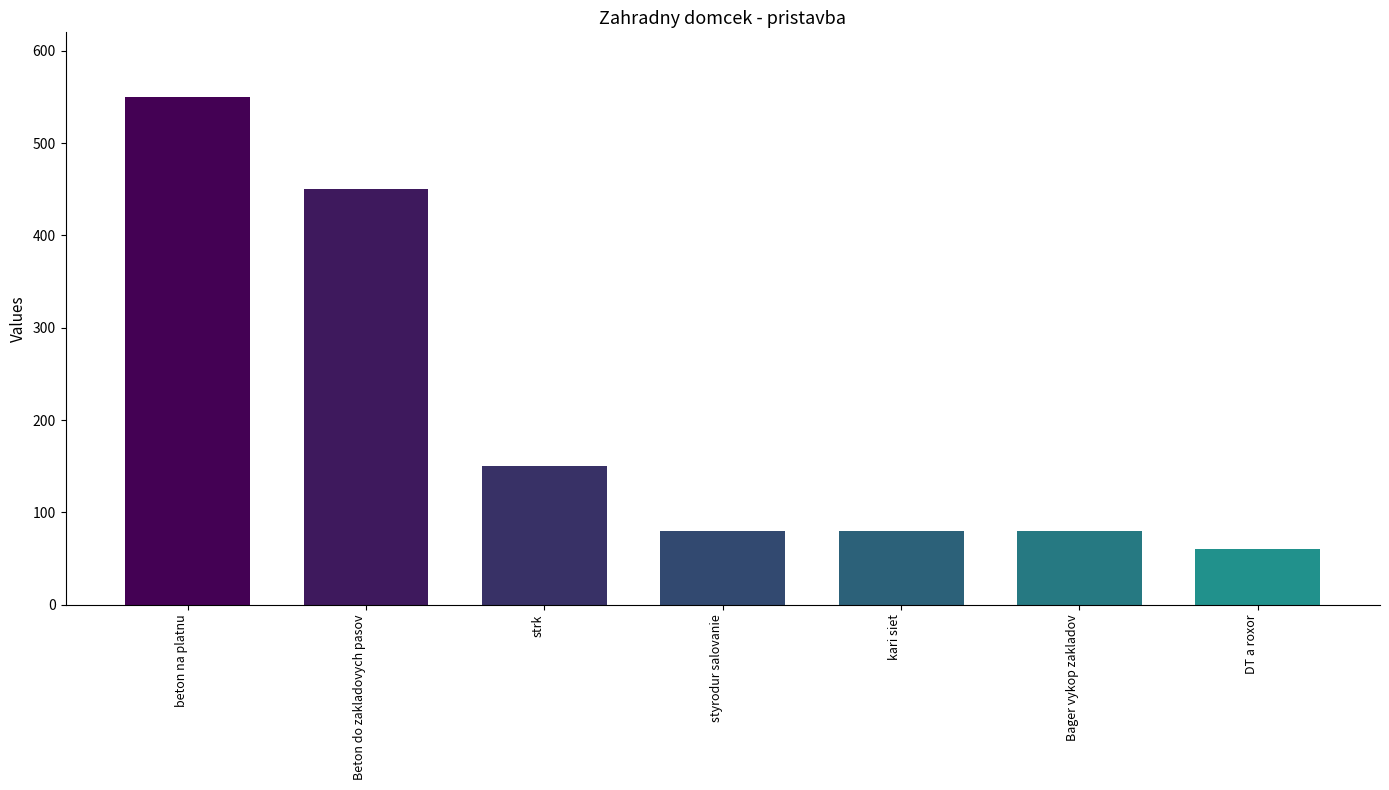

What is the ratio of the value at kari siet to the value at styrodur salovanie?

1.0